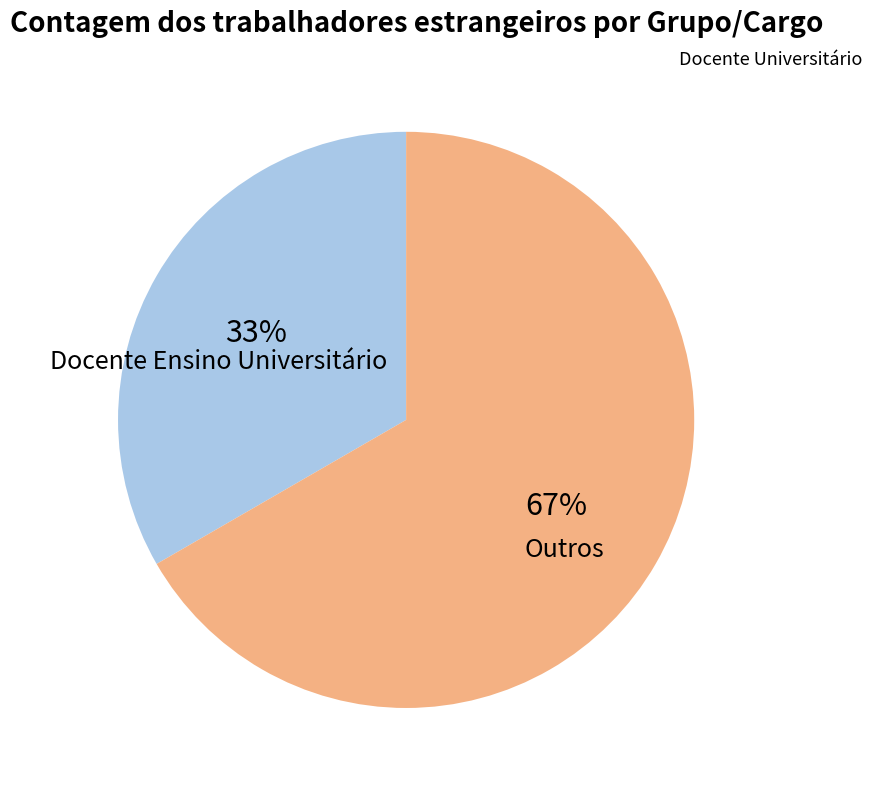

Does Docente Ensino Universitário represent more than half of the total?

No